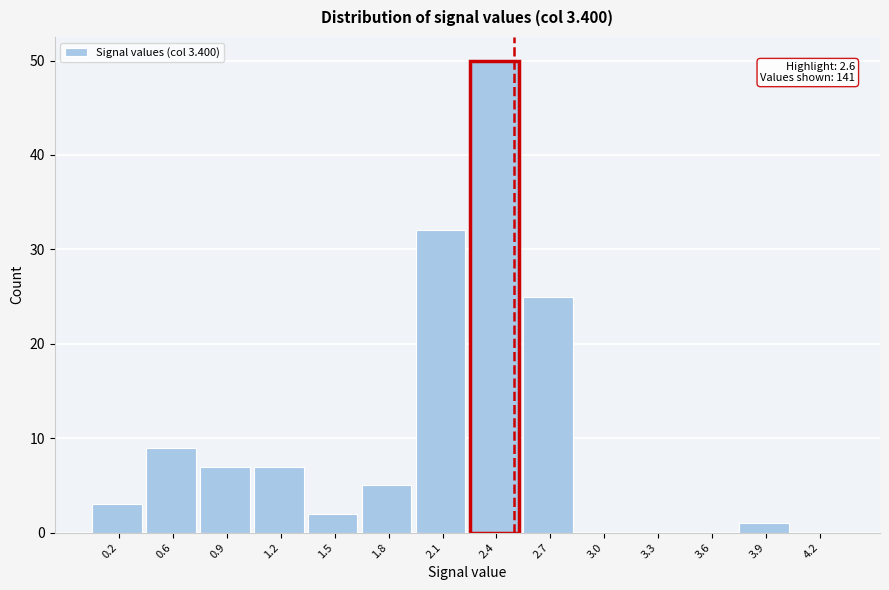

Reading left to right, transcribe all the data shown in this chart.

0.2=3	0.6=9	0.9=7	1.2=7	1.5=2	1.8=5	2.1=32	2.4=50	2.7=25	3.0=0	3.3=0	3.6=0	3.9=1	4.2=0